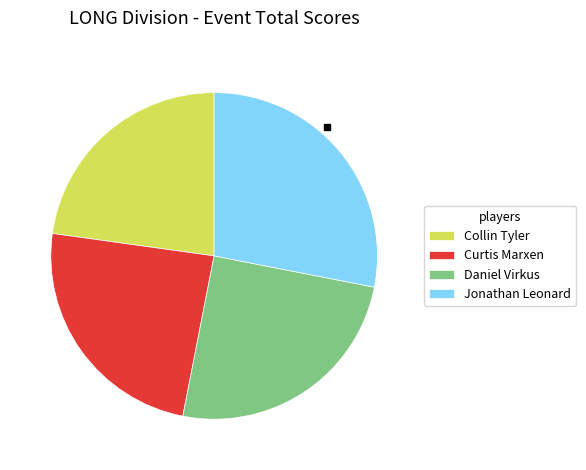

Is there any slice that represents more than half of the pie?

No